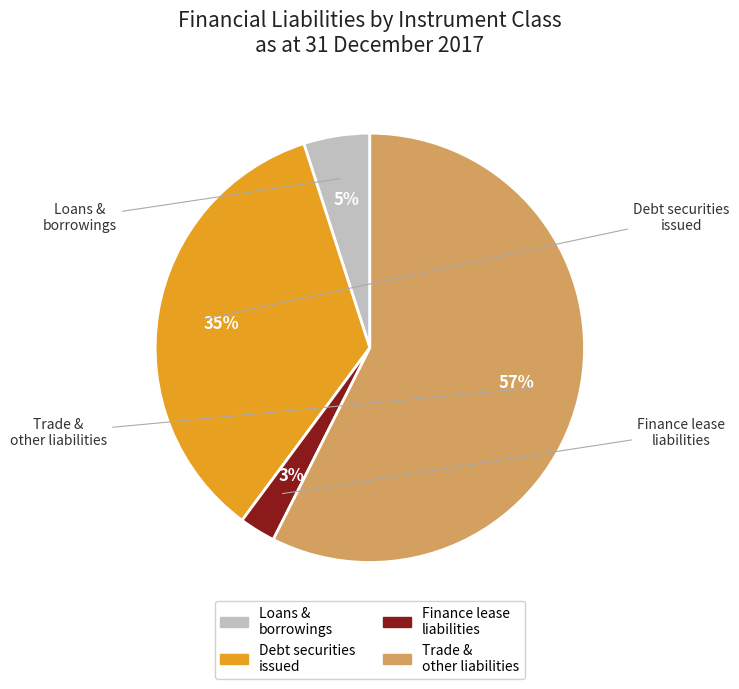

Does any single category account for the majority?

Yes